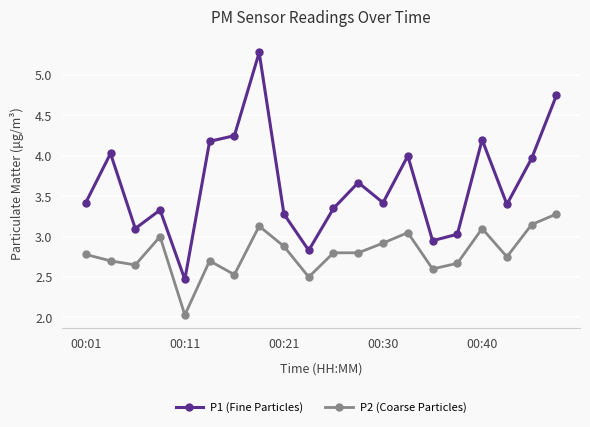

Which series has the largest total across all categories?

P1 (Fine Particles)